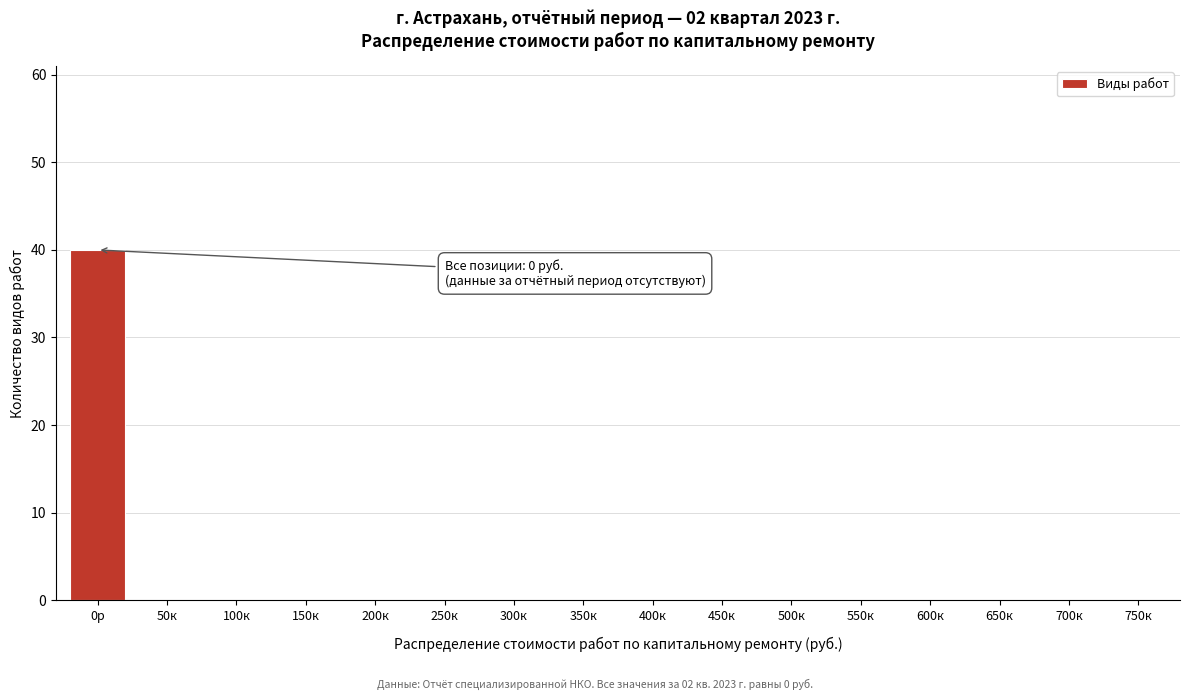

Reading left to right, transcribe all the data shown in this chart.

0р=40	50к=0	100к=0	150к=0	200к=0	250к=0	300к=0	350к=0	400к=0	450к=0	500к=0	550к=0	600к=0	650к=0	700к=0	750к=0